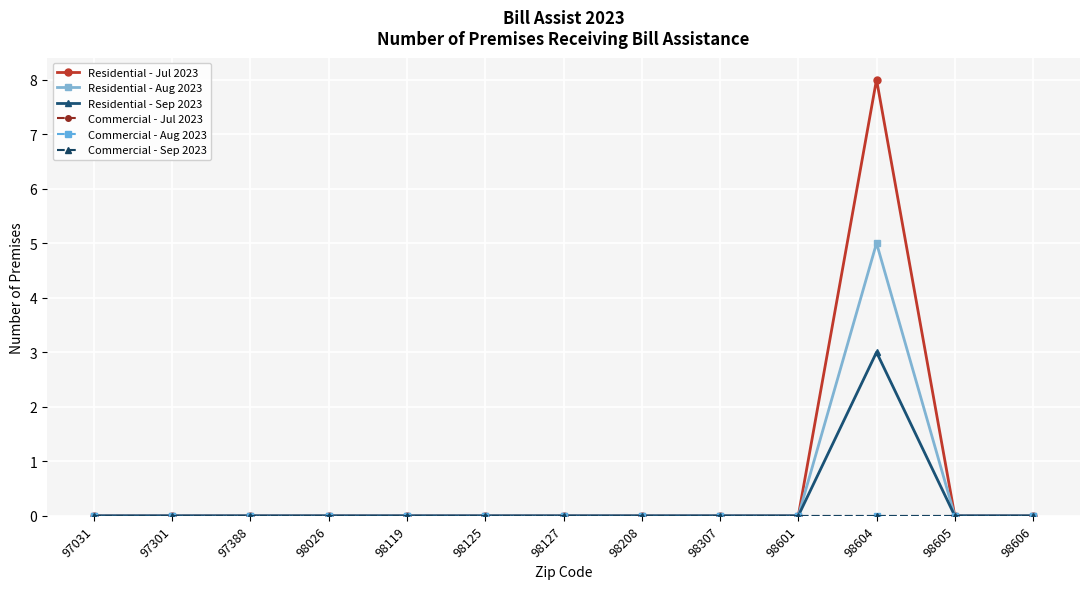

Which label corresponds to the largest value in the chart?

98604